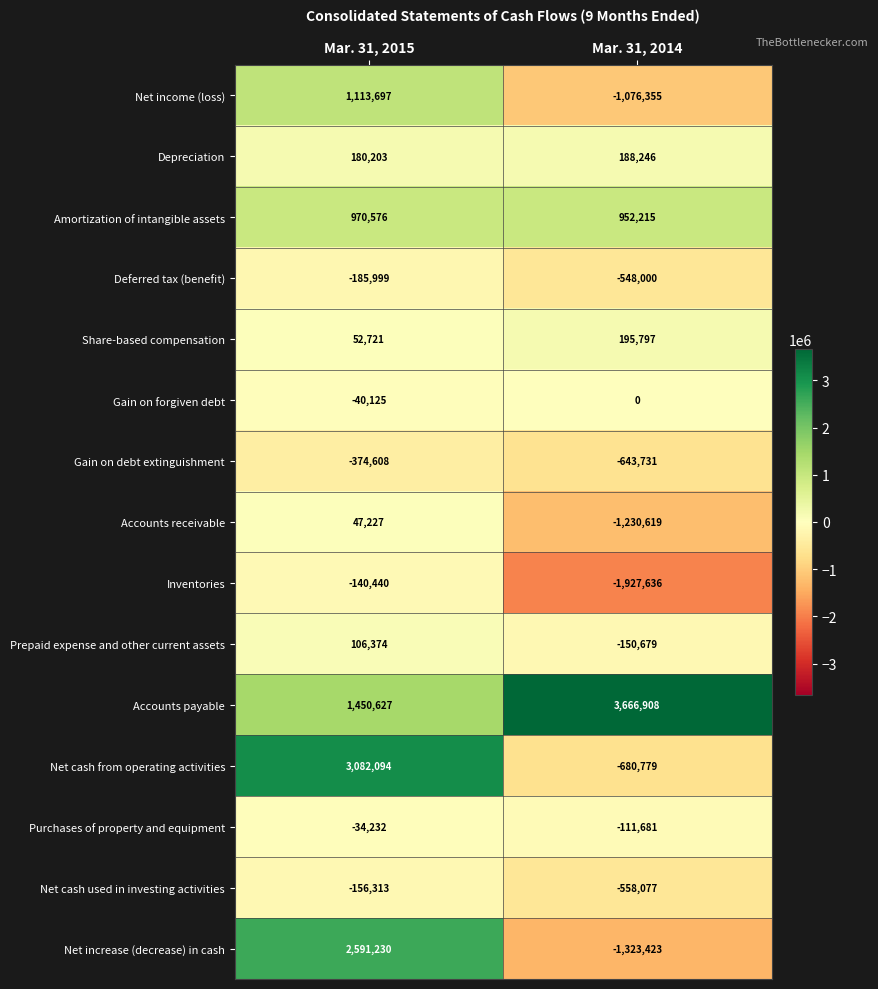

Is the value of Gain on forgiven debt at Mar. 31, 2014 greater than the value of Amortization of intangible assets at Mar. 31, 2014?

No